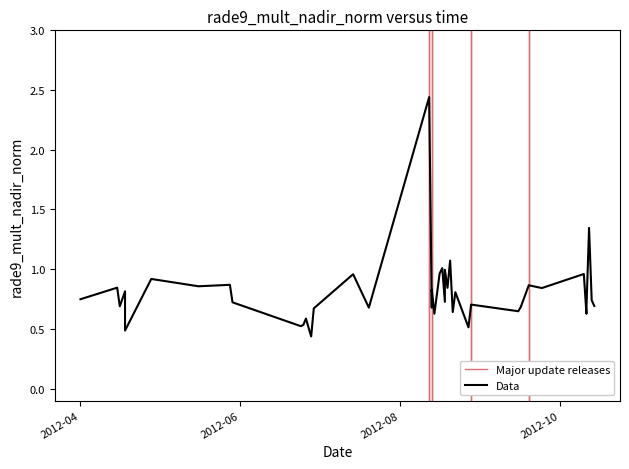

Is it true that the value at 17 is 0.7?

True